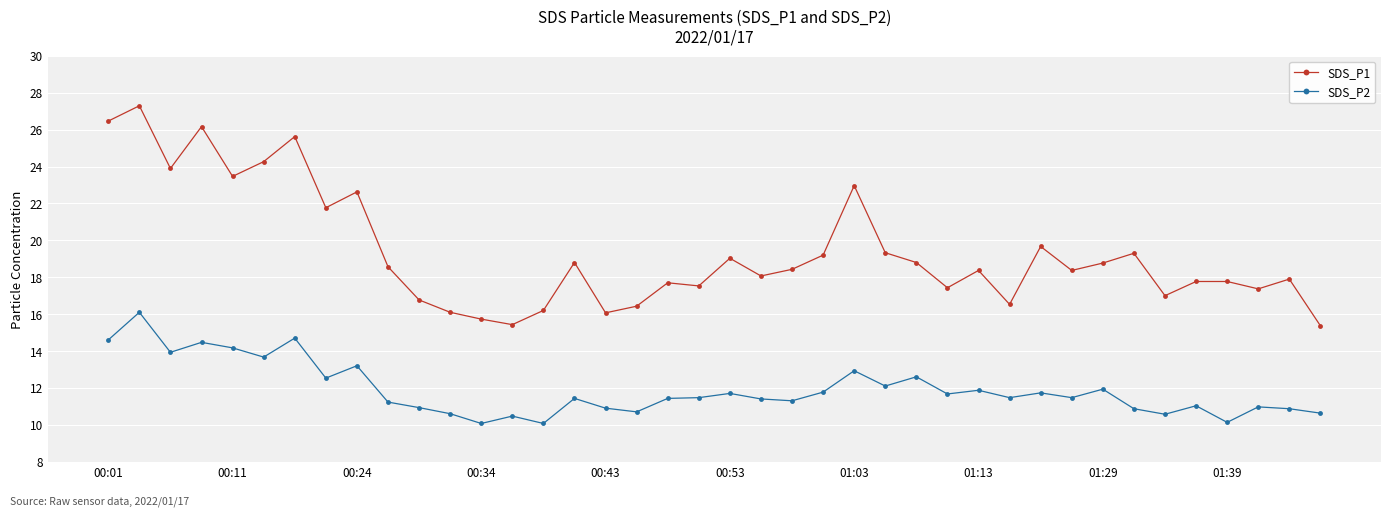

True or false: SDS_P2 and SDS_P1 intersect in this chart.

False